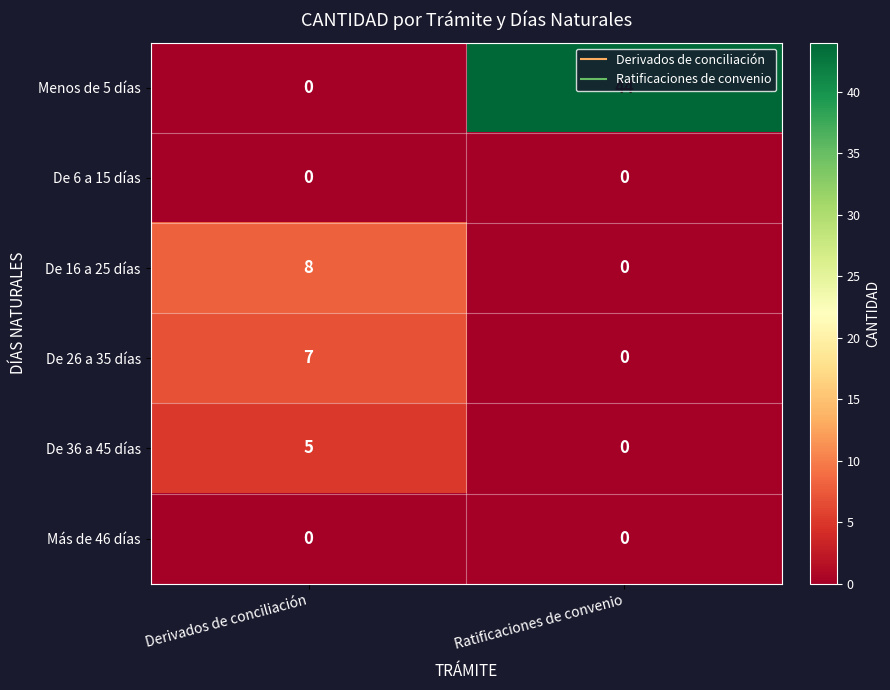

The De 6 a 15 días series shows 0 at Ratificaciones de convenio. True or false?

True